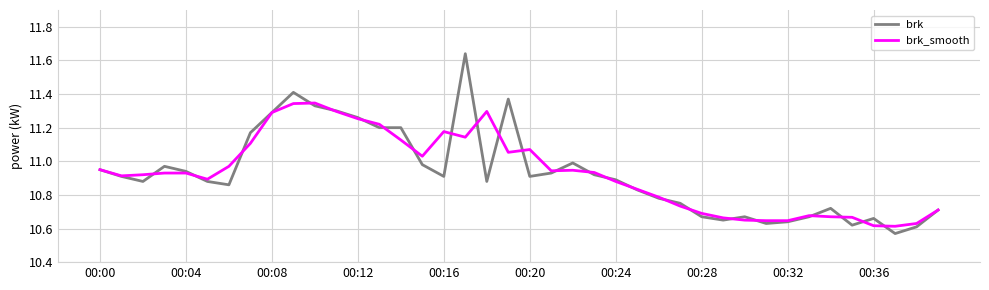

Which series has the widest spread of values?

brk